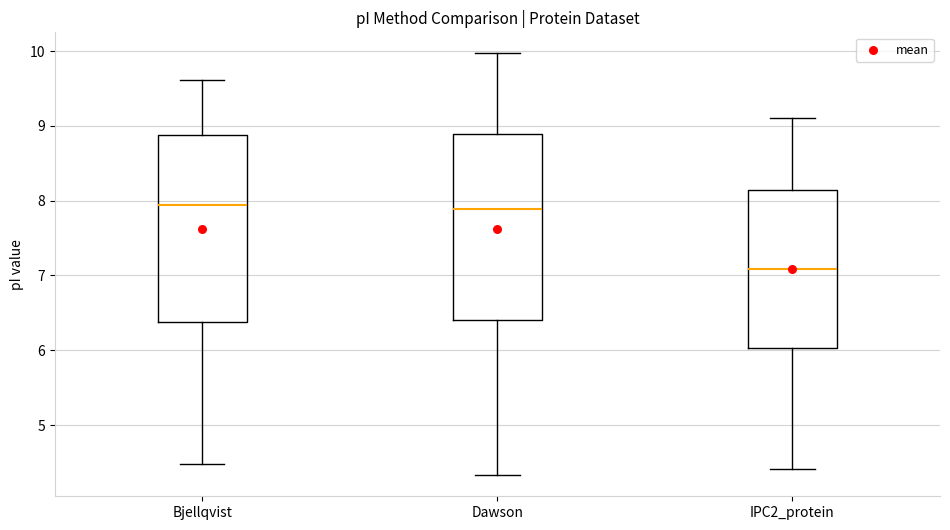

Reading left to right, transcribe this box plot: for each box, give where its median line is, the range the box spans, and where its two whiskers end, as read against the y-axis. The values are not printed on the chart, so give them approximately, as read against the axis.

Bjellqvist: median 7.9, box 6.4 to 8.9, whiskers 4.5 to 9.6
Dawson: median 7.9, box 6.4 to 8.9, whiskers 4.3 to 10.0
IPC2_protein: median 7.1, box 6.0 to 8.1, whiskers 4.4 to 9.1